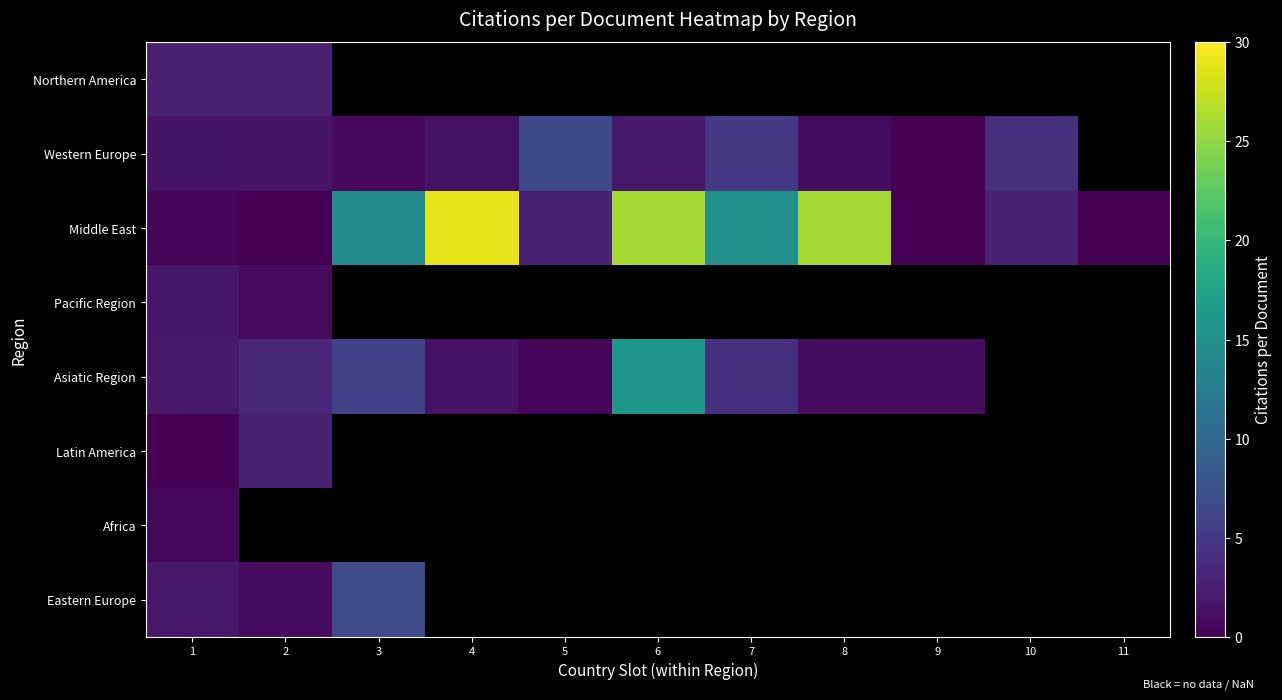

How many distinct data groups are displayed?

8